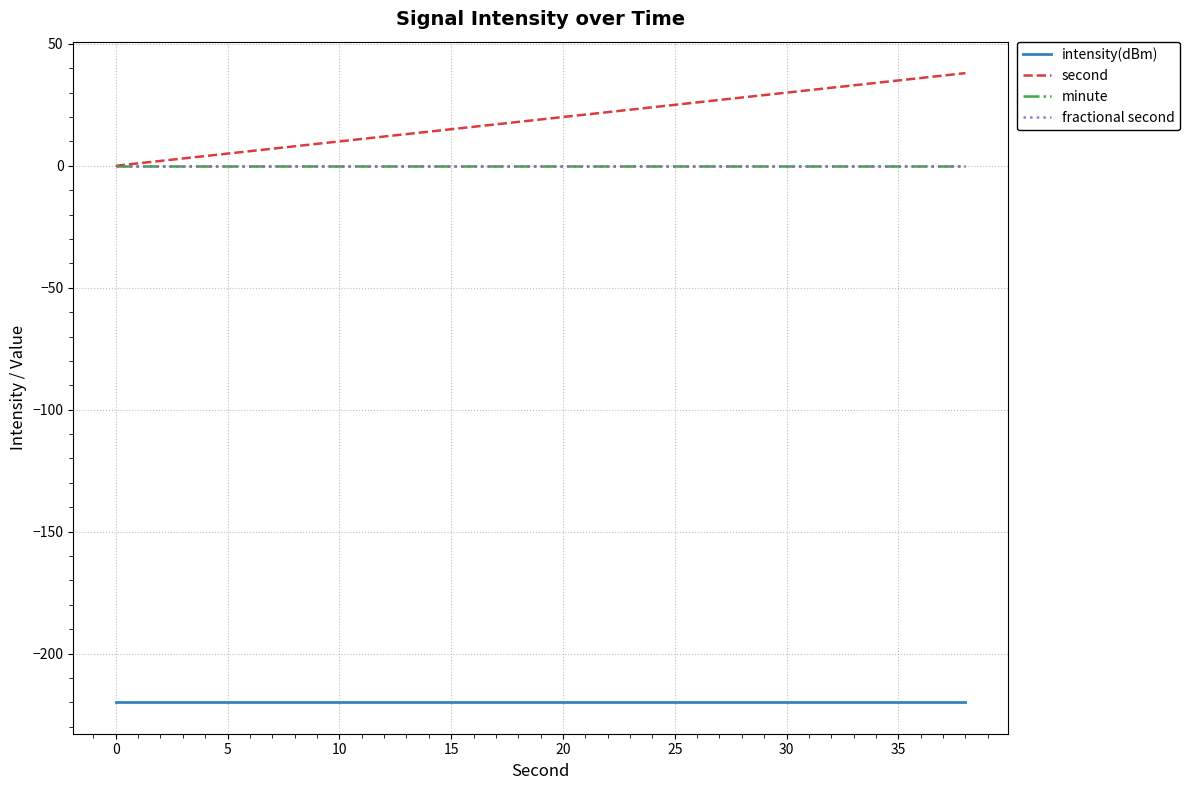

Does the chart have visible grid lines?

Yes